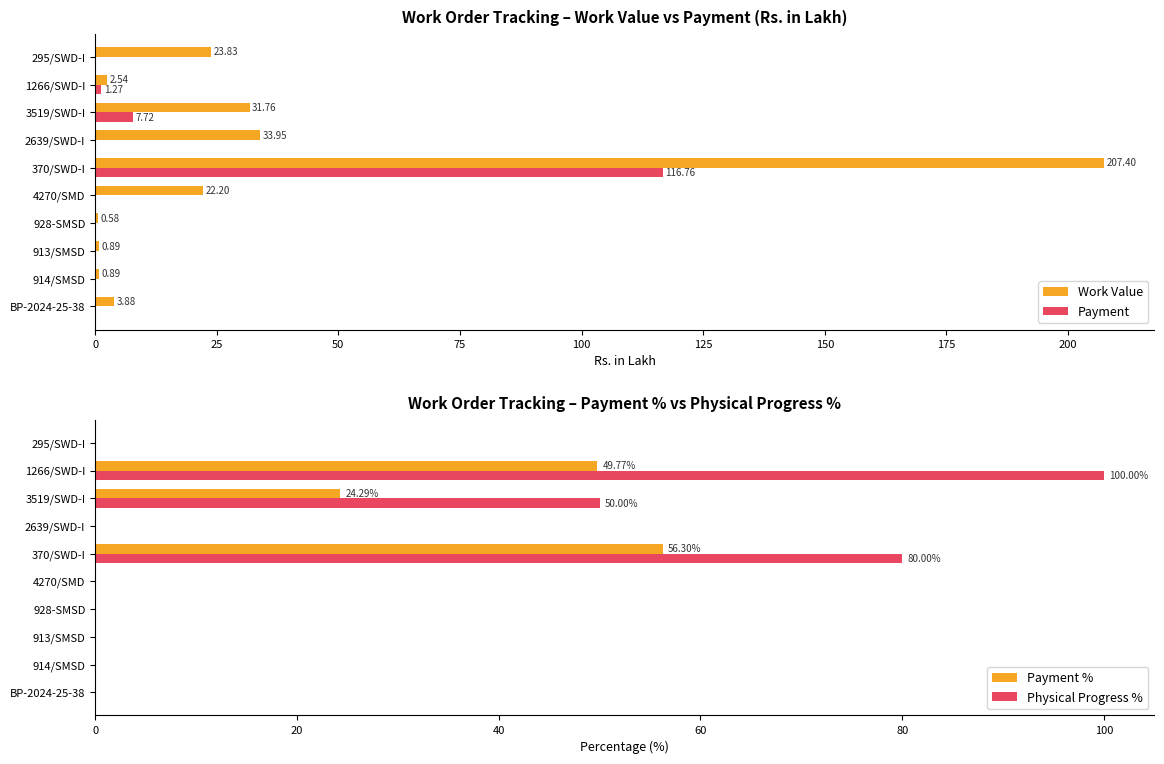

What is the value of the Payment bar at the 8th from the left?

7.7